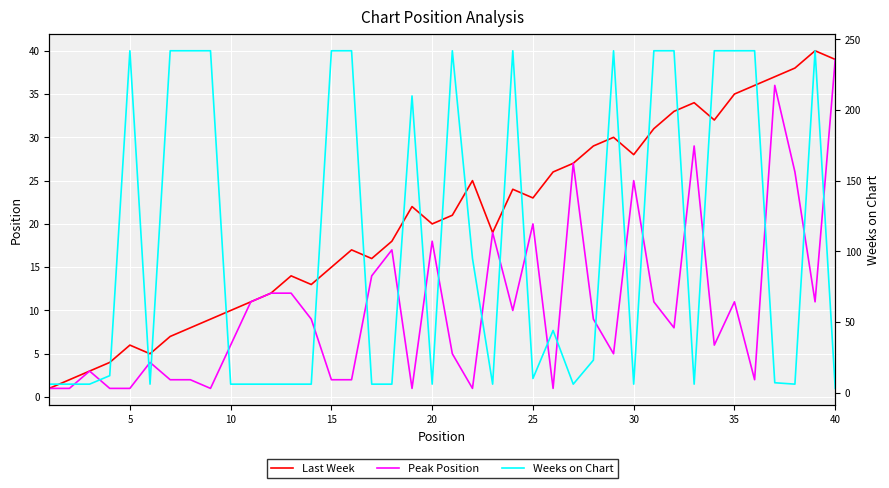

What is the total value across all series at 25?

15